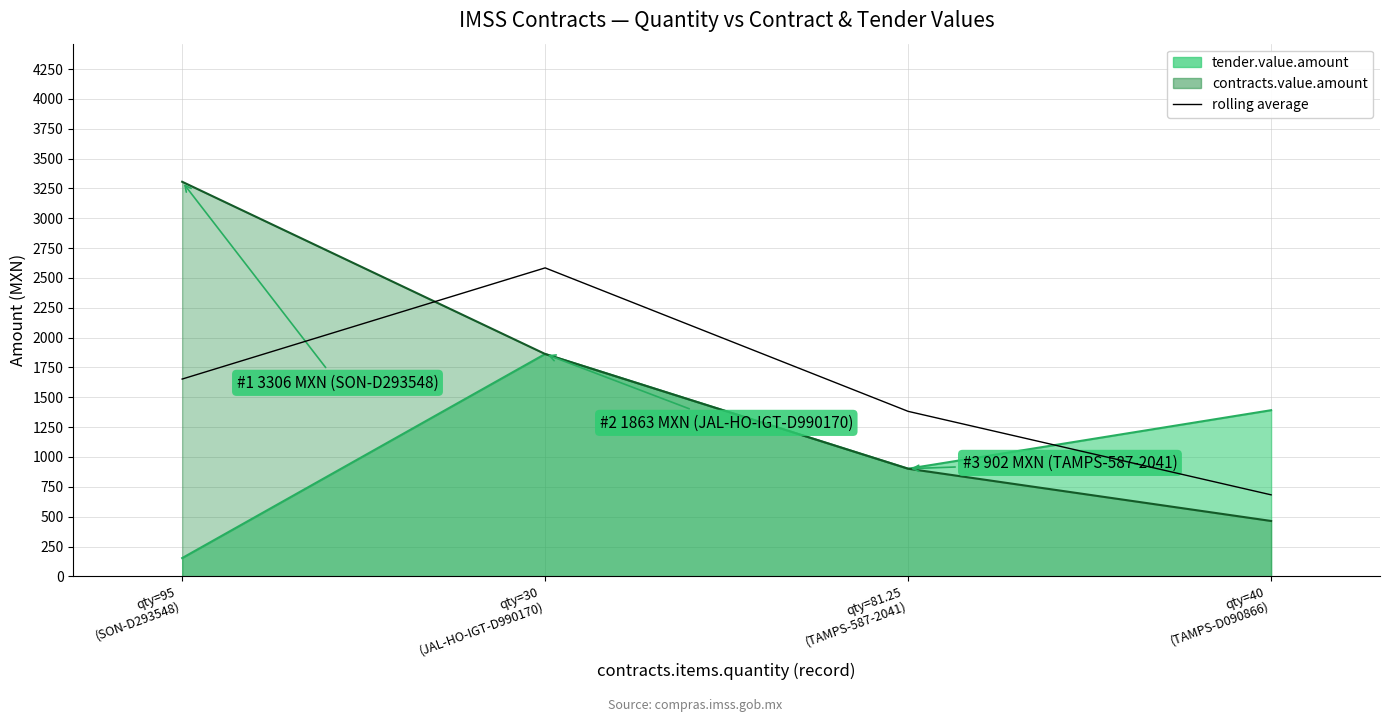

Count the number of data series in this chart.

1